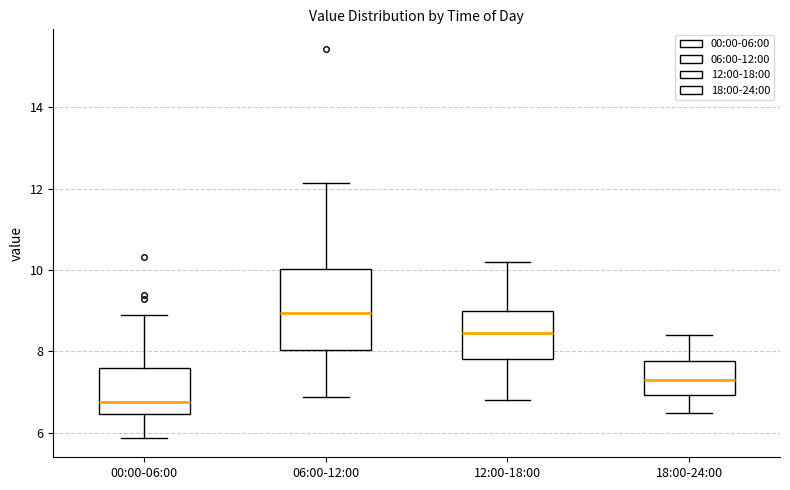

Reading left to right, read every box against the y-axis: the position of its median line, the range the box covers, and the ends of its whiskers. The values are not printed on the chart, so give them approximately, as read against the axis.

00:00-06:00: median 6.8, box 6.4 to 7.6, whiskers 5.8 to 9.0
06:00-12:00: median 9.0, box 8.0 to 10.0, whiskers 6.8 to 12.2
12:00-18:00: median 8.4, box 7.8 to 9.0, whiskers 6.8 to 10.2
18:00-24:00: median 7.4, box 7.0 to 7.8, whiskers 6.6 to 8.4